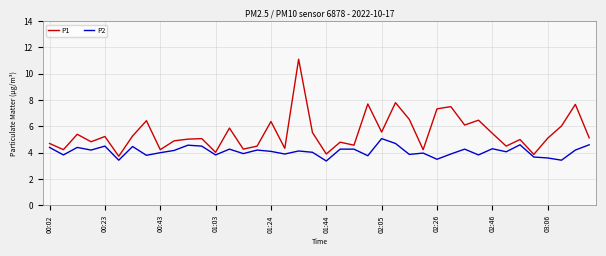

Rank the series by their maximum value, from highest to lowest.

P1, P2